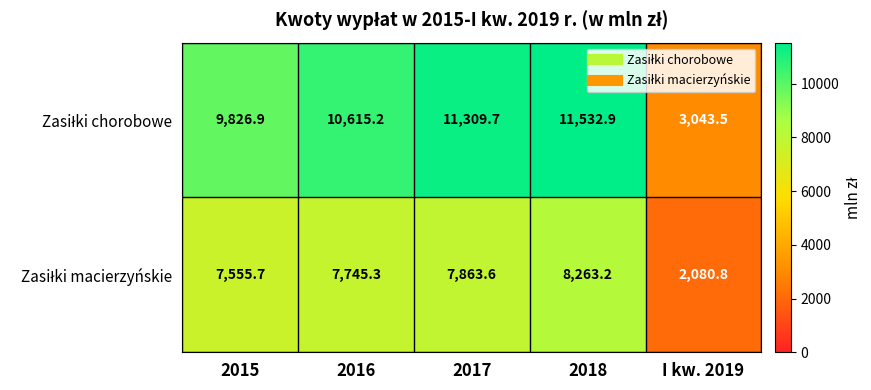

What is the difference between the highest and lowest values at 2018?

3269.7